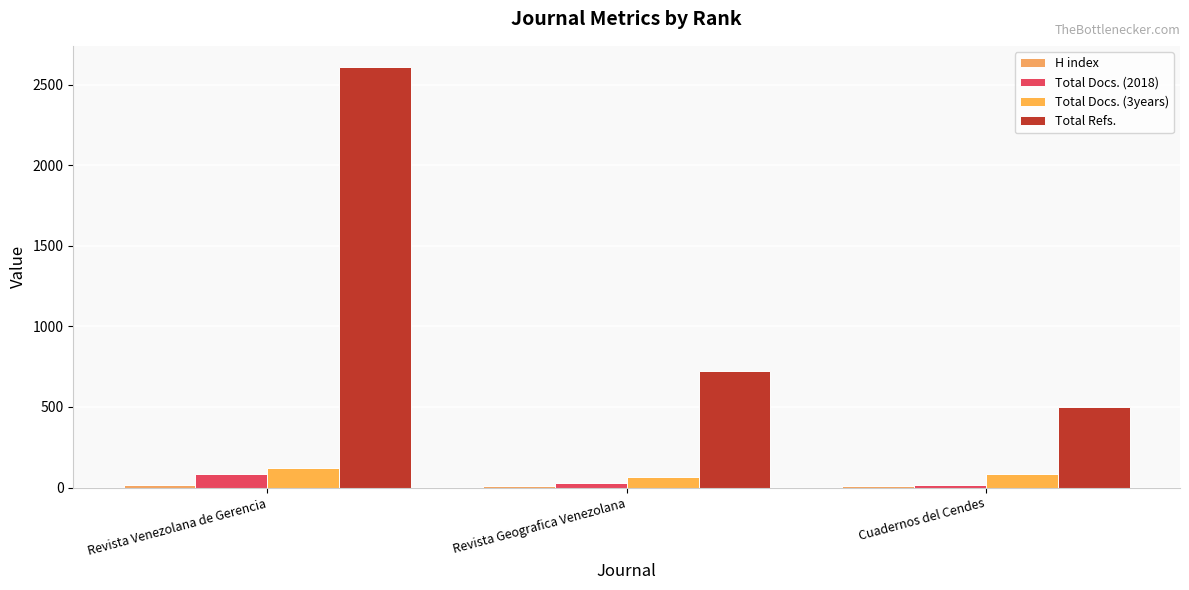

How many groups of bars are there?

3